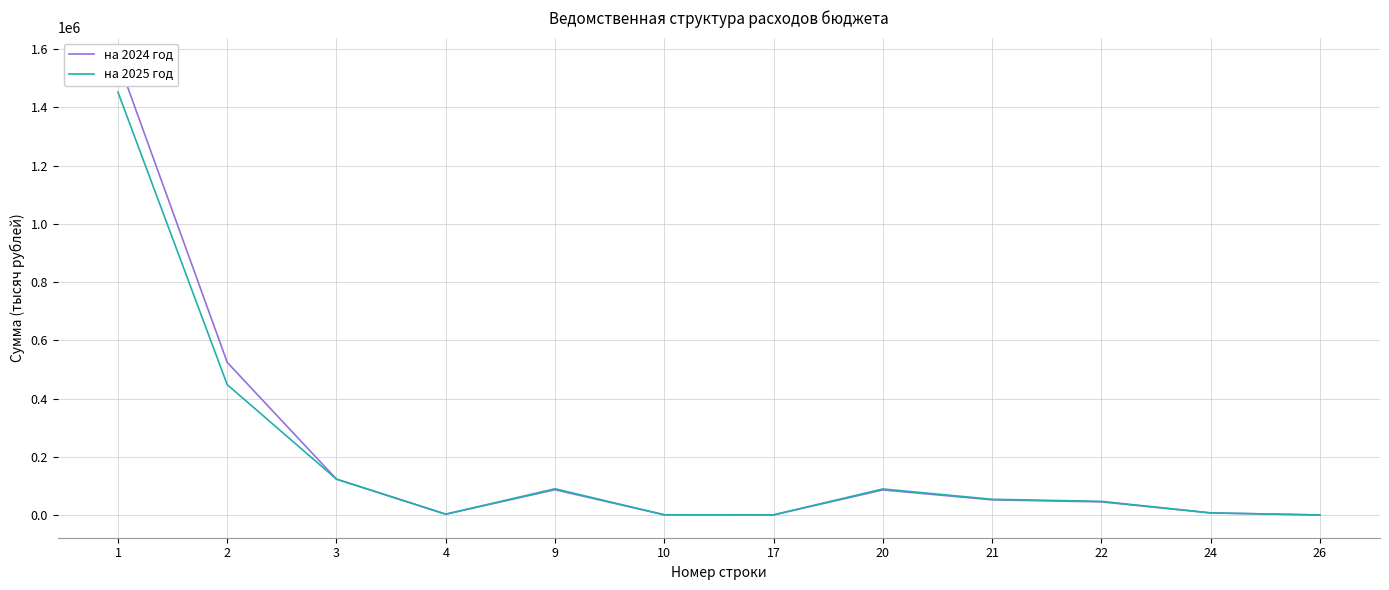

Which series has the largest total across all categories?

на 2024 год